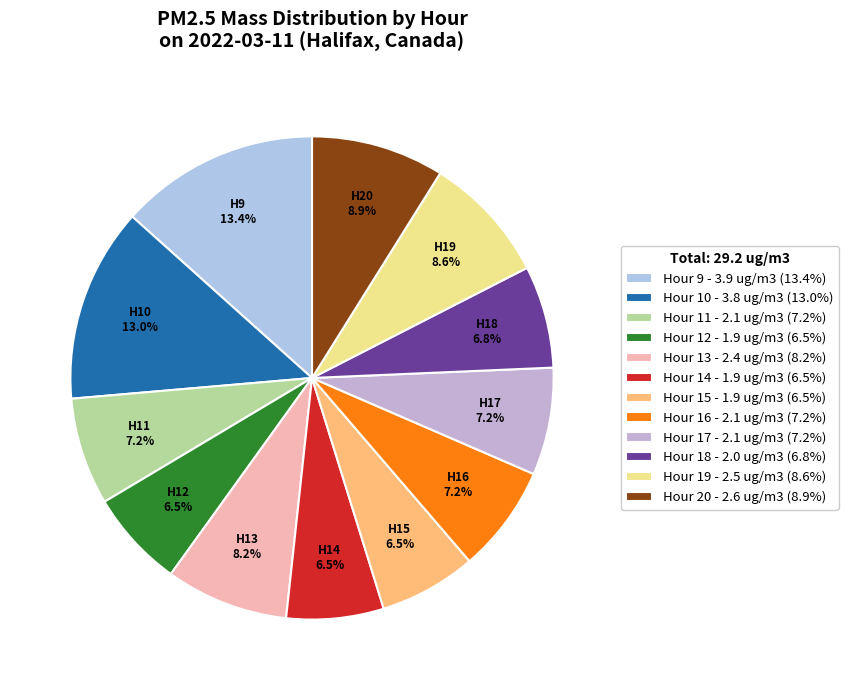

Count the number of slices in the pie.

12